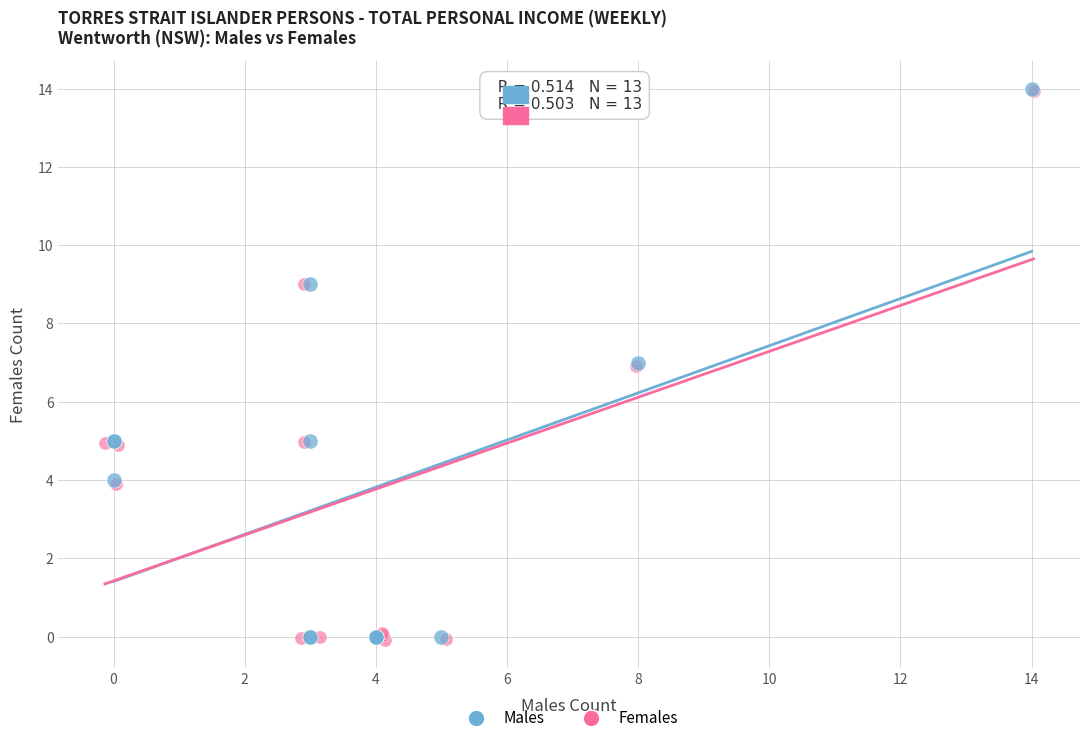

What are all the series names shown in the legend?

Males, Females